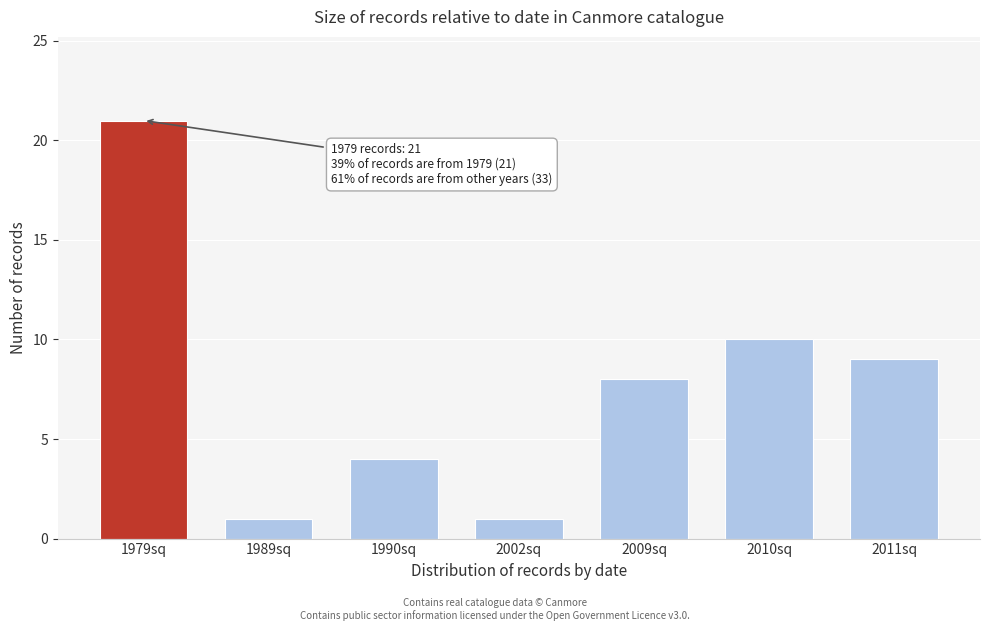

Reading right to left, what are all the values shown in this chart?

2011sq=9	2010sq=10	2009sq=8	2002sq=1	1990sq=4	1989sq=1	1979sq=21